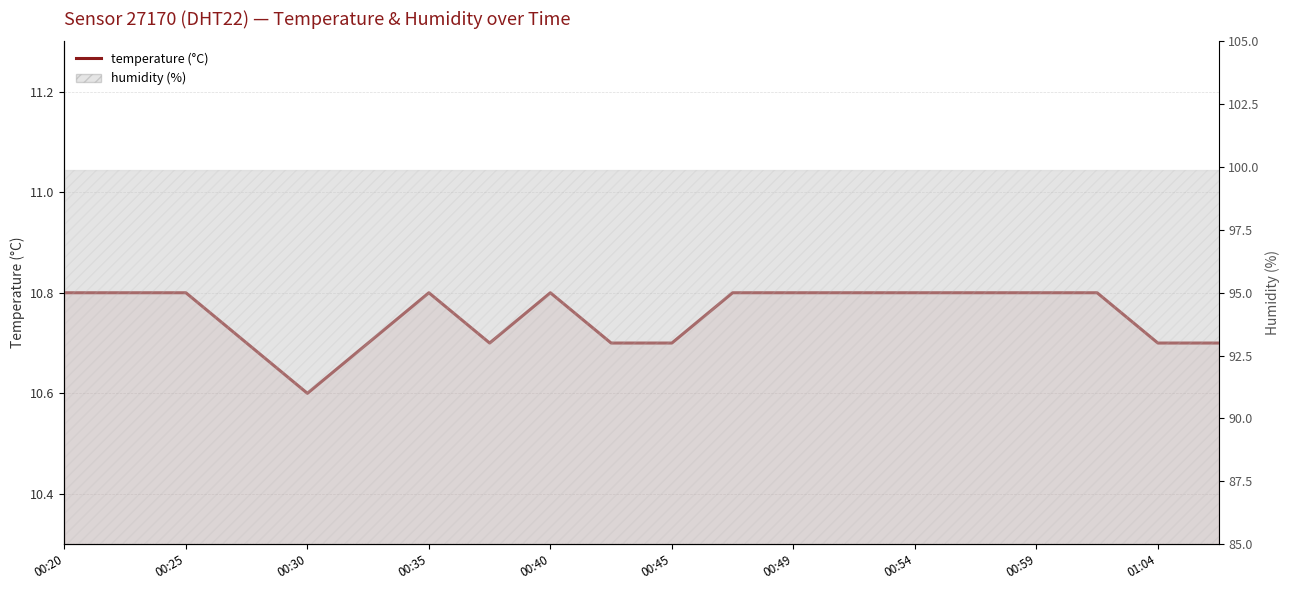

What position from the right is 11?

9